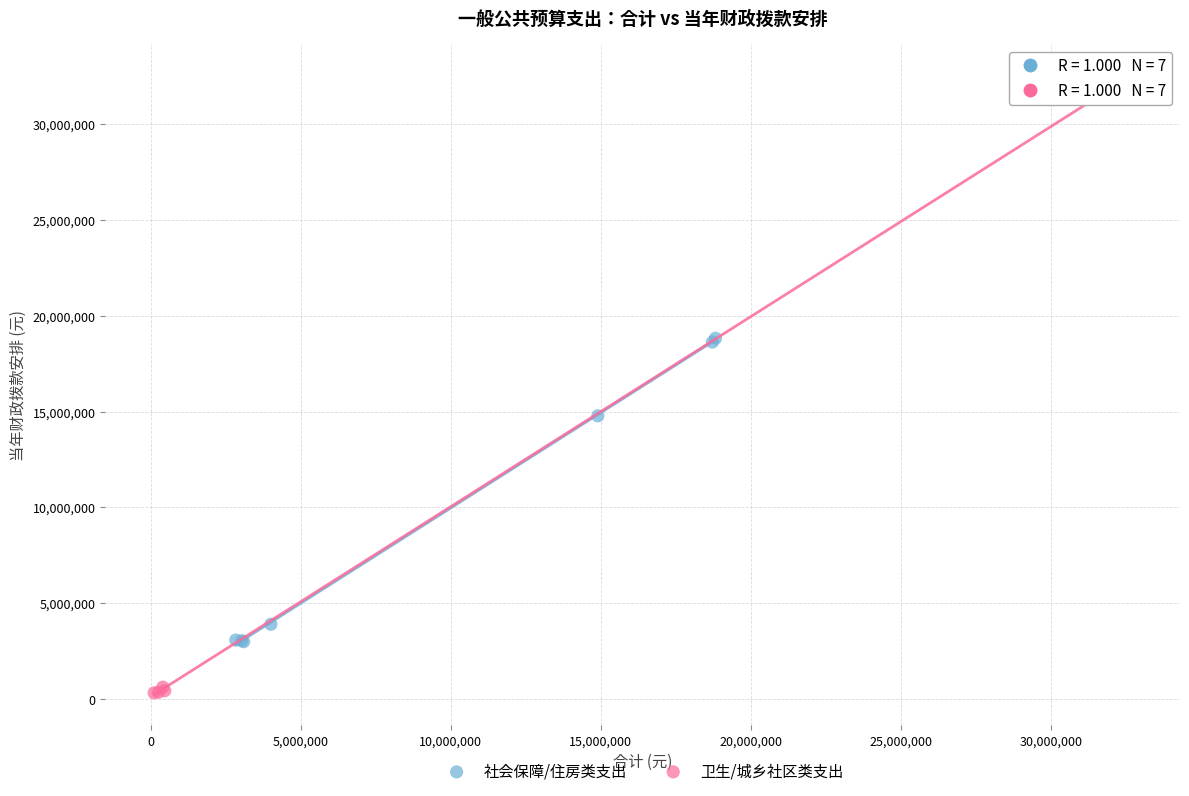

Which series contains the highest Y value?

卫生/城乡社区类支出